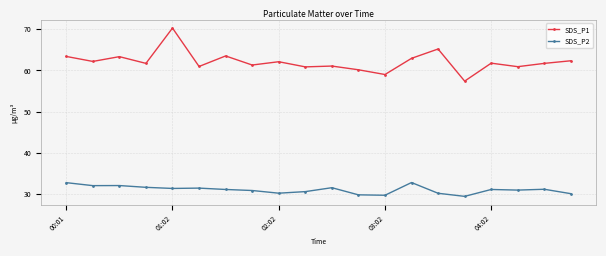

What is the value of the SDS_P2 point at the 10th from the left?

30.6